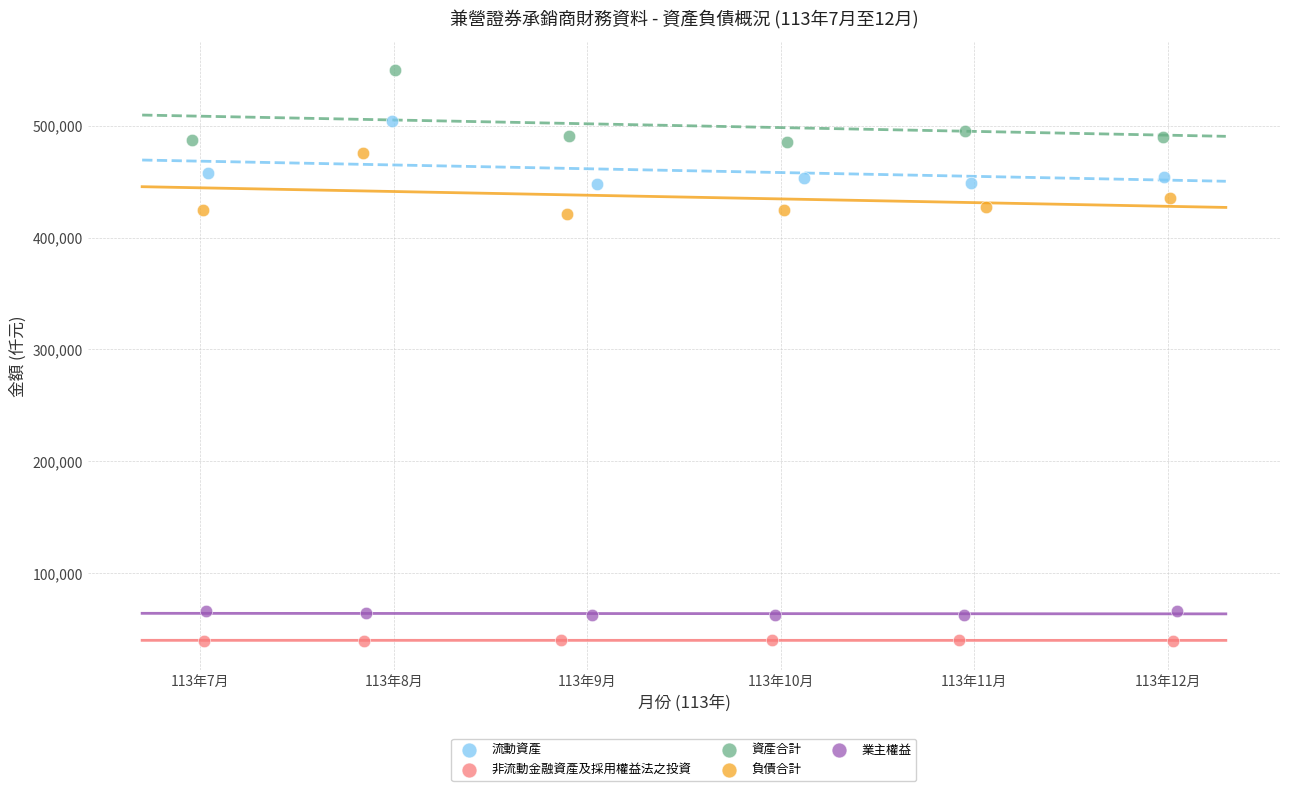

Which series has the widest spread of Y values?

資產合計